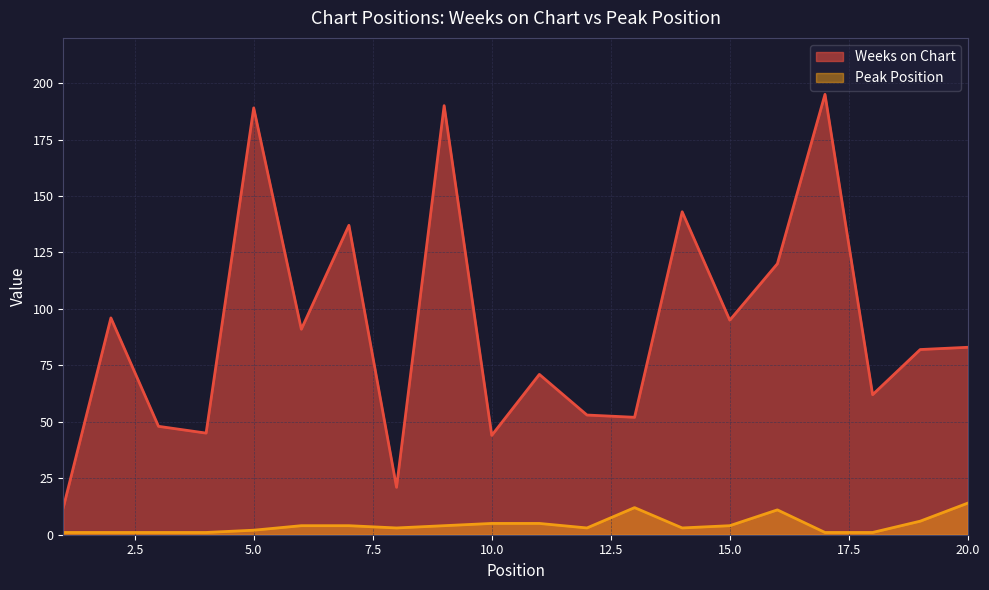

True or false: Weeks on Chart and Peak Position intersect in this chart.

False